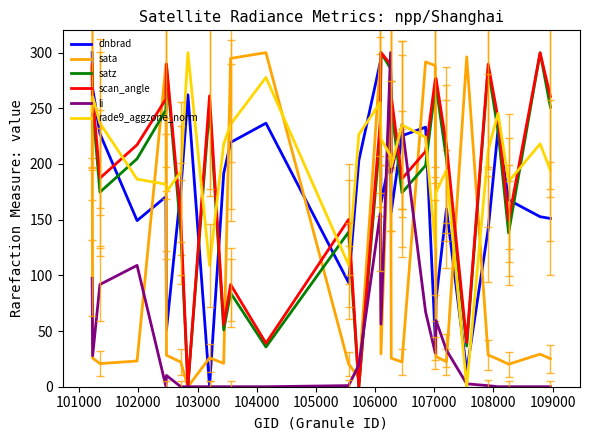

True or false: satz and rade9_aggzone_norm intersect in this chart.

True